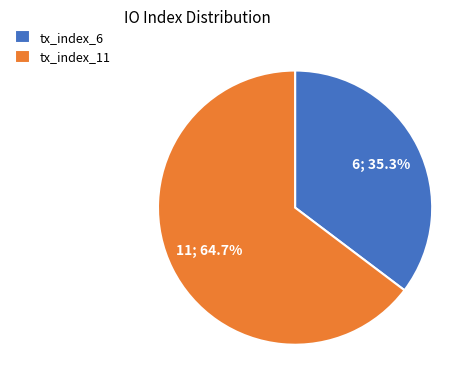

How many segments does this pie chart have?

2